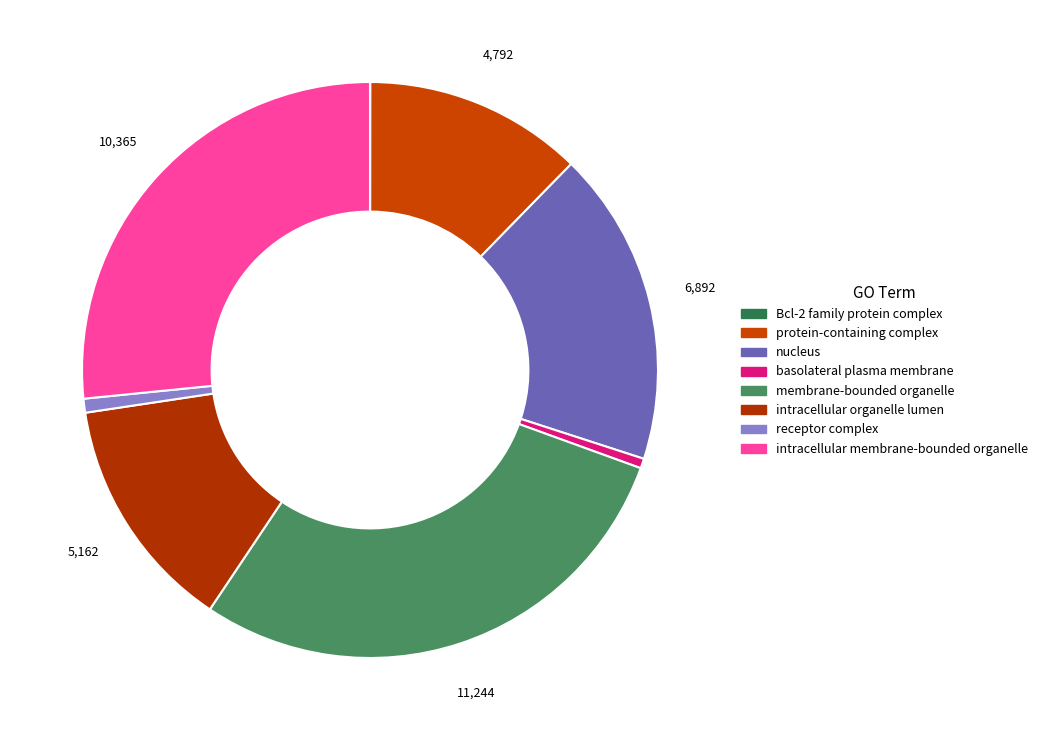

To the nearest percent, what is the combined percentage of intracellular organelle lumen and protein-containing complex?

26%